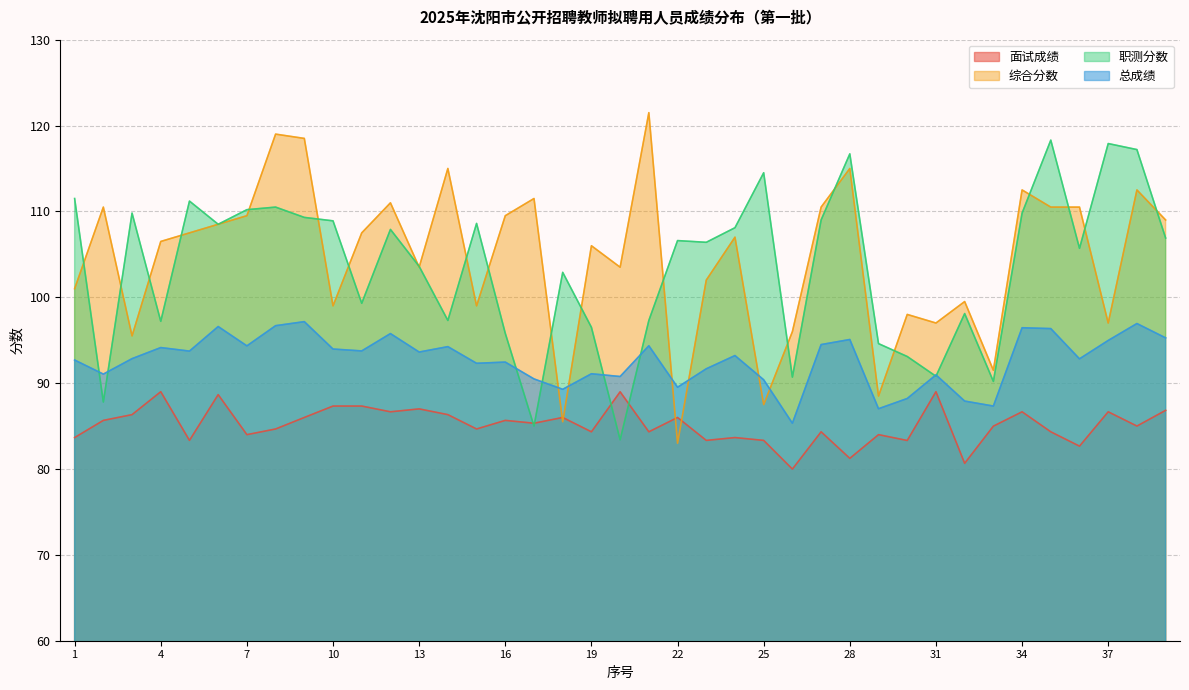

How many times do 面试成绩 and 职测分数 cross each other?

4